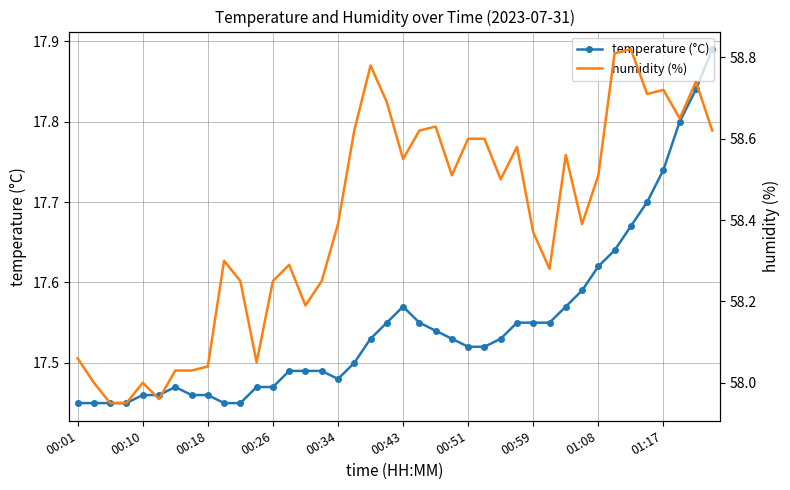

Count the number of data series in this chart.

2